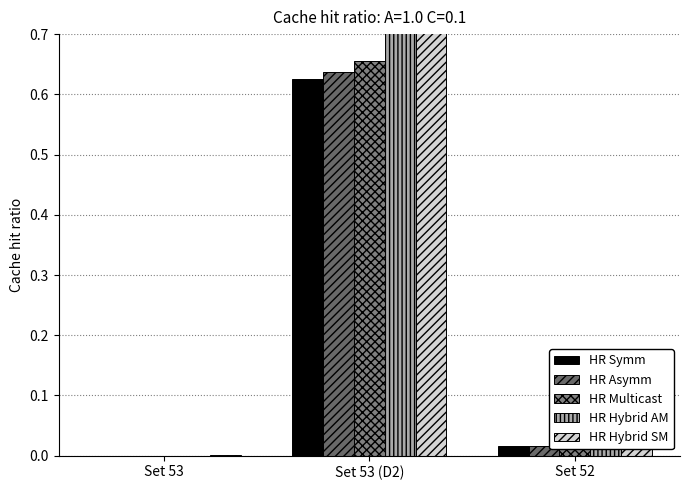

Which has a higher value, Set 53 or Set 53 (D2)?

Set 53 (D2)